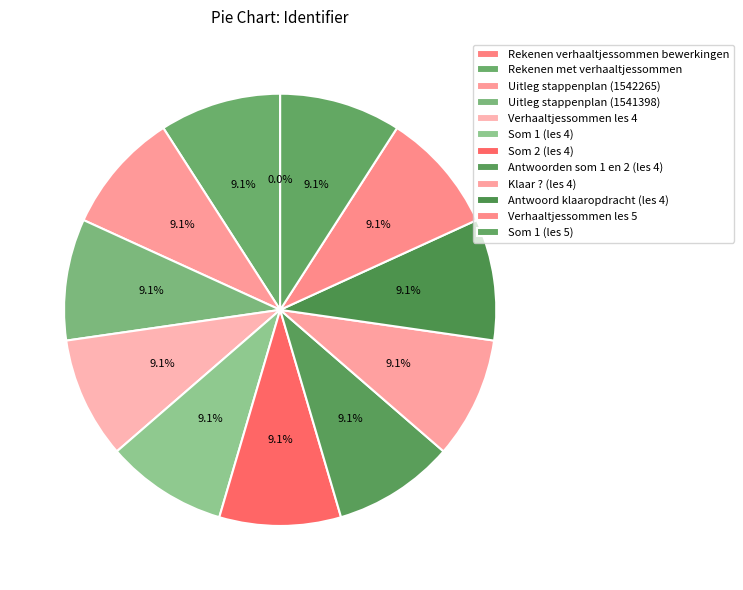

Combined, do Rekenen met verhaaltjessommen and Antwoord klaaropdracht (les 4) account for over 50%?

No